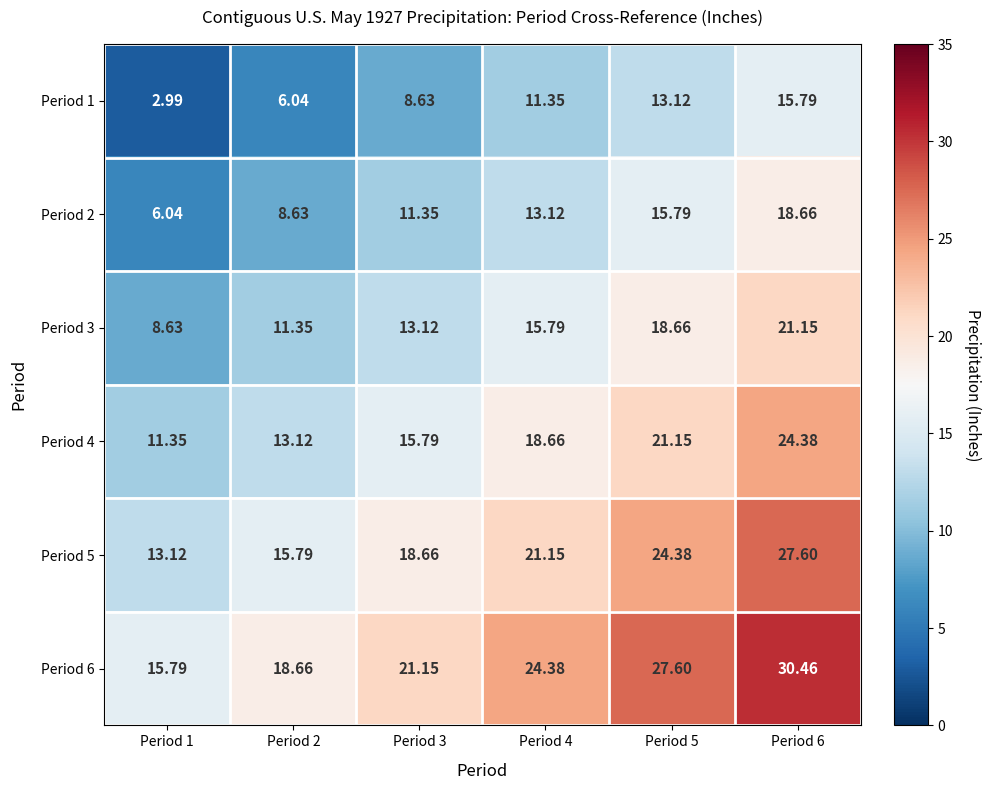

Is the value of Period 4 at Period 6 greater than the value of Period 1 at Period 6?

Yes